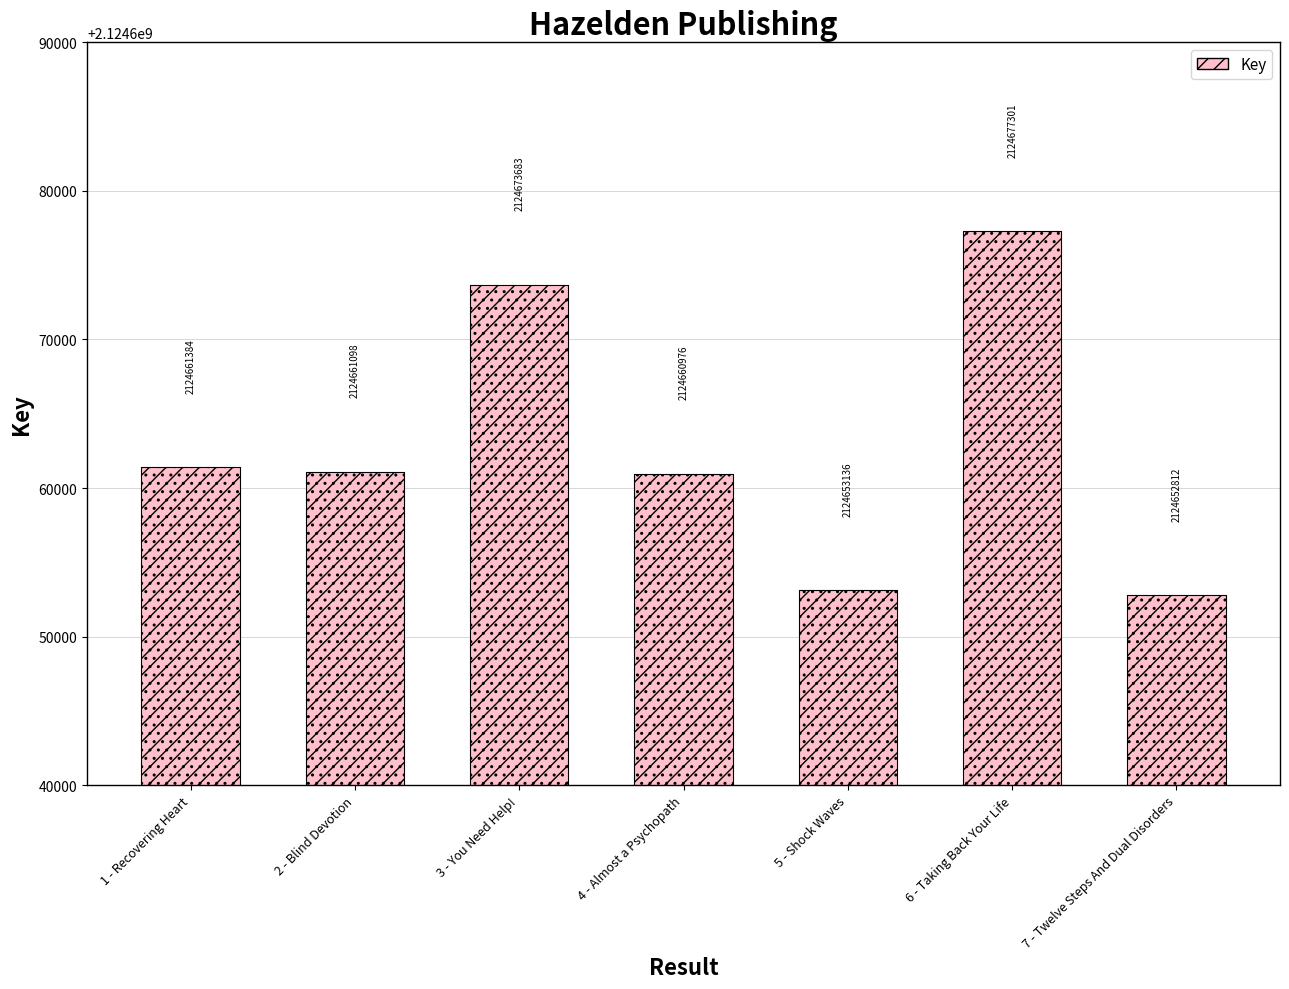

What is the average value?

2124662913